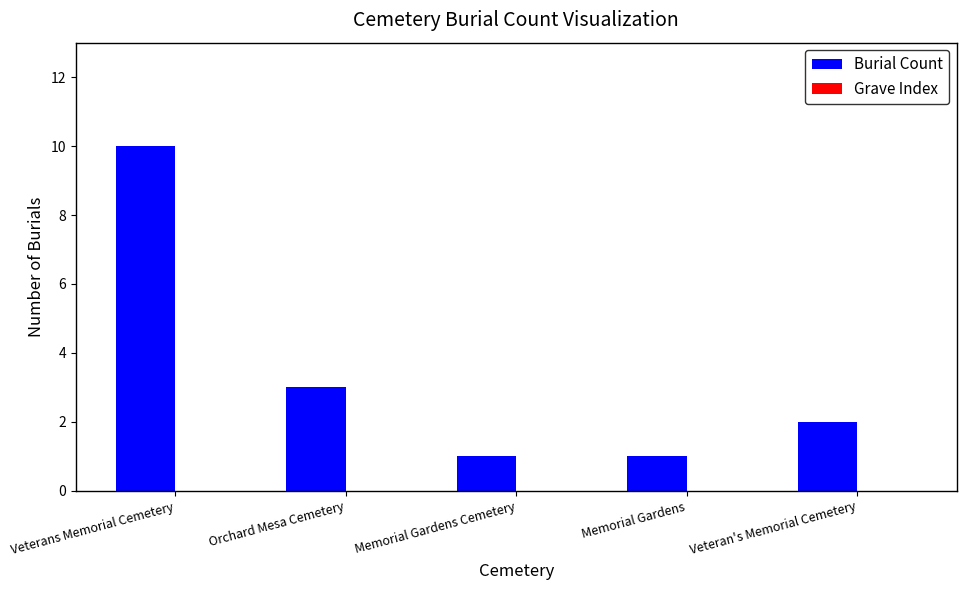

Reading left to right, transcribe all the data shown in this chart.

Veterans Memorial Cemetery=10	Orchard Mesa Cemetery=3	Memorial Gardens Cemetery=1	Memorial Gardens=1	Veteran's Memorial Cemetery=2